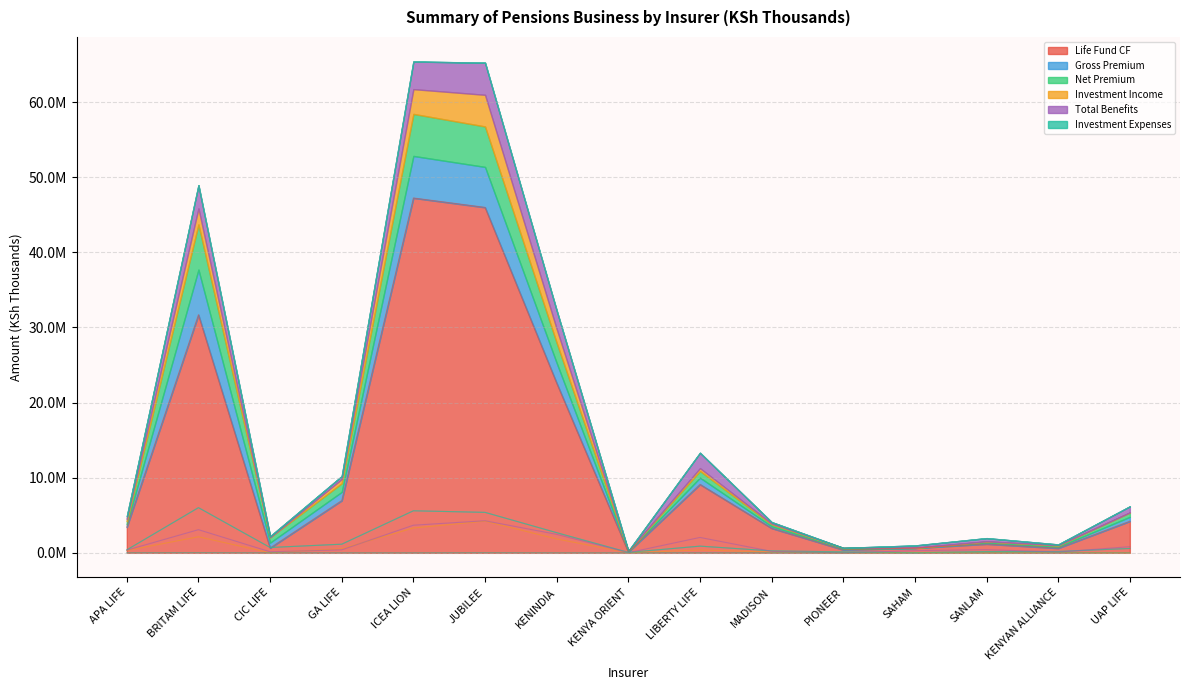

What is the lowest value of the Life Fund CF series?

107458